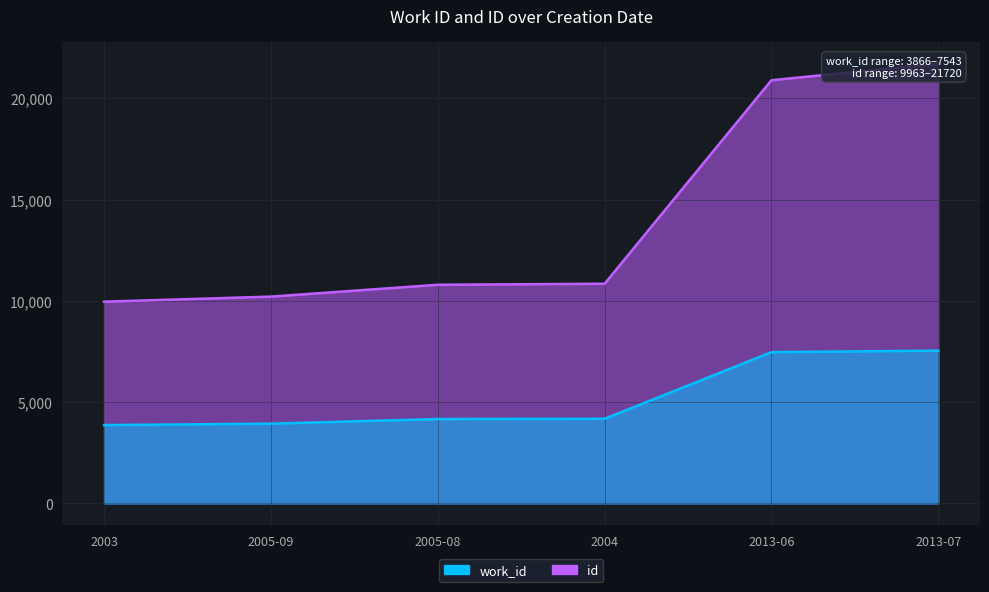

How many data points in work_id are less than 4178?

3